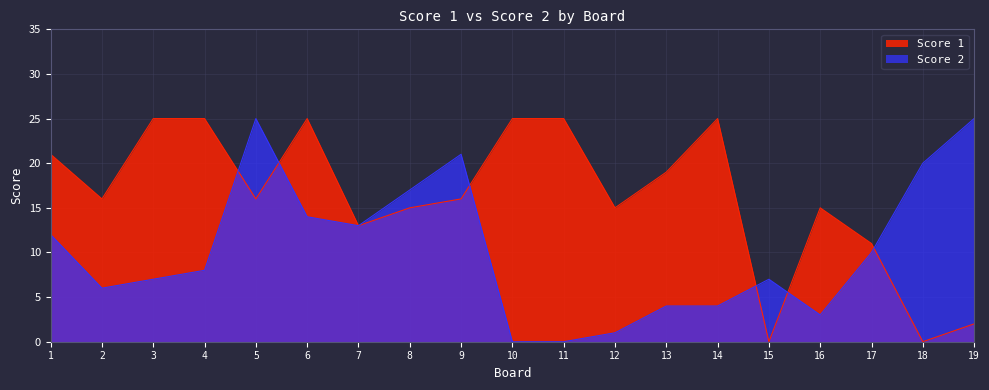

Where is the first local maximum for Score 2?

5